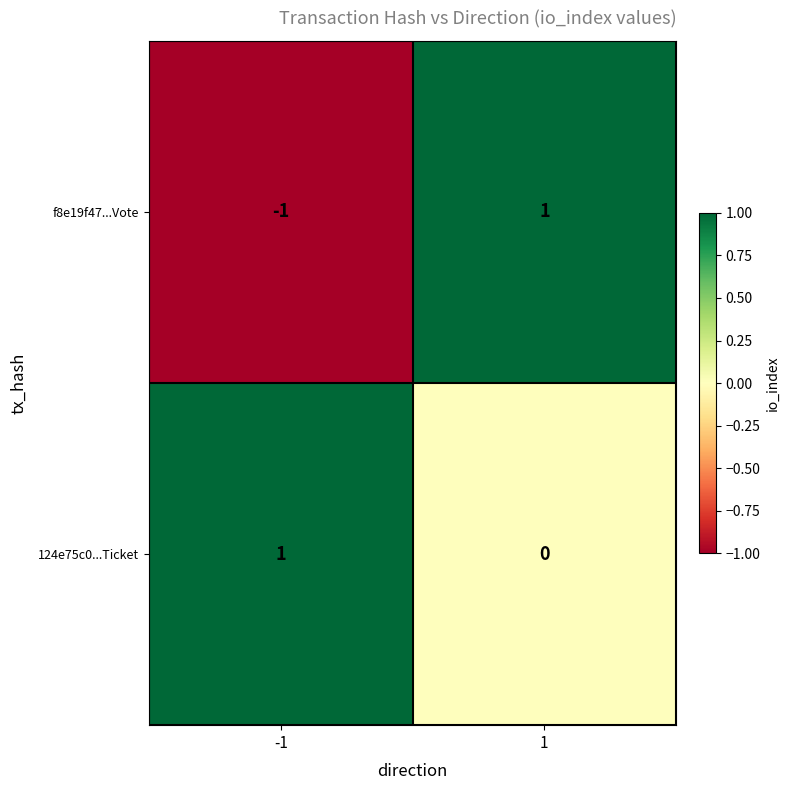

Is the value of 124e75c0...Ticket at 1 greater than the value of f8e19f47...Vote at 1?

No